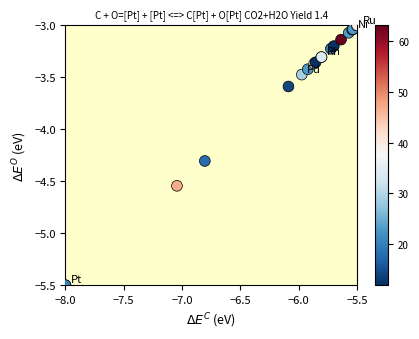

What Y value in the scatter plot is closest to -4?

-4.3